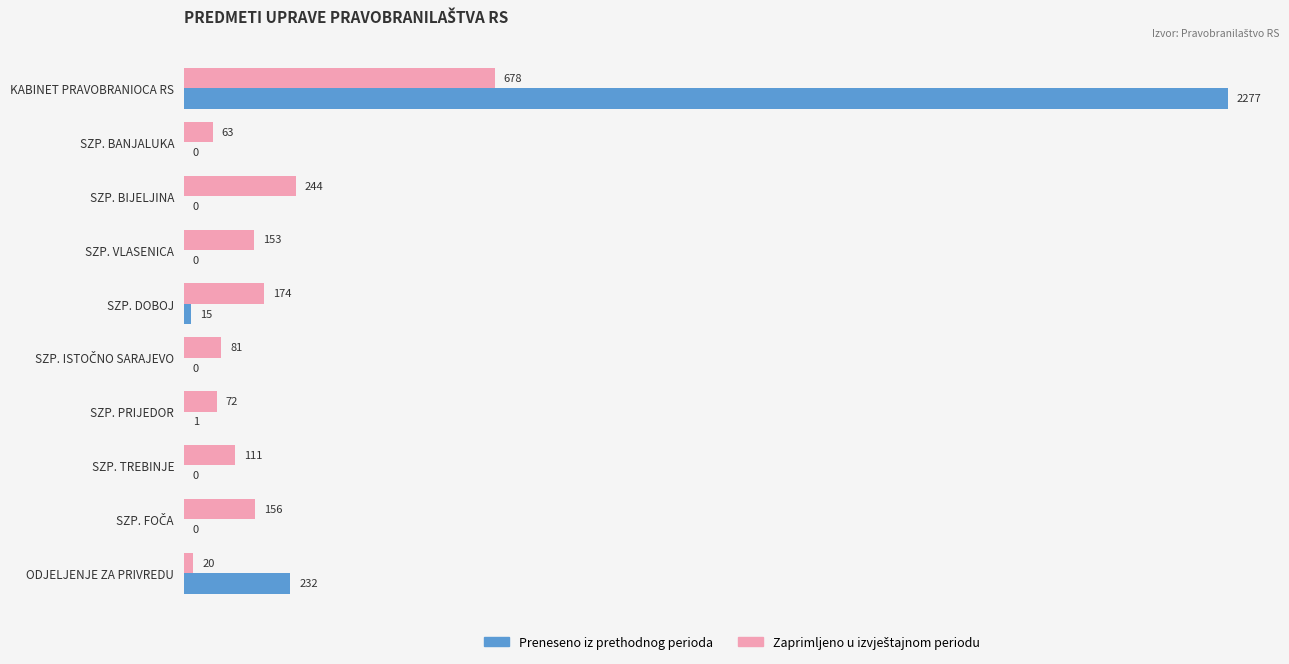

True or false: Preneseno iz prethodnog perioda has a value of 0 at SZP. VLASENICA.

True